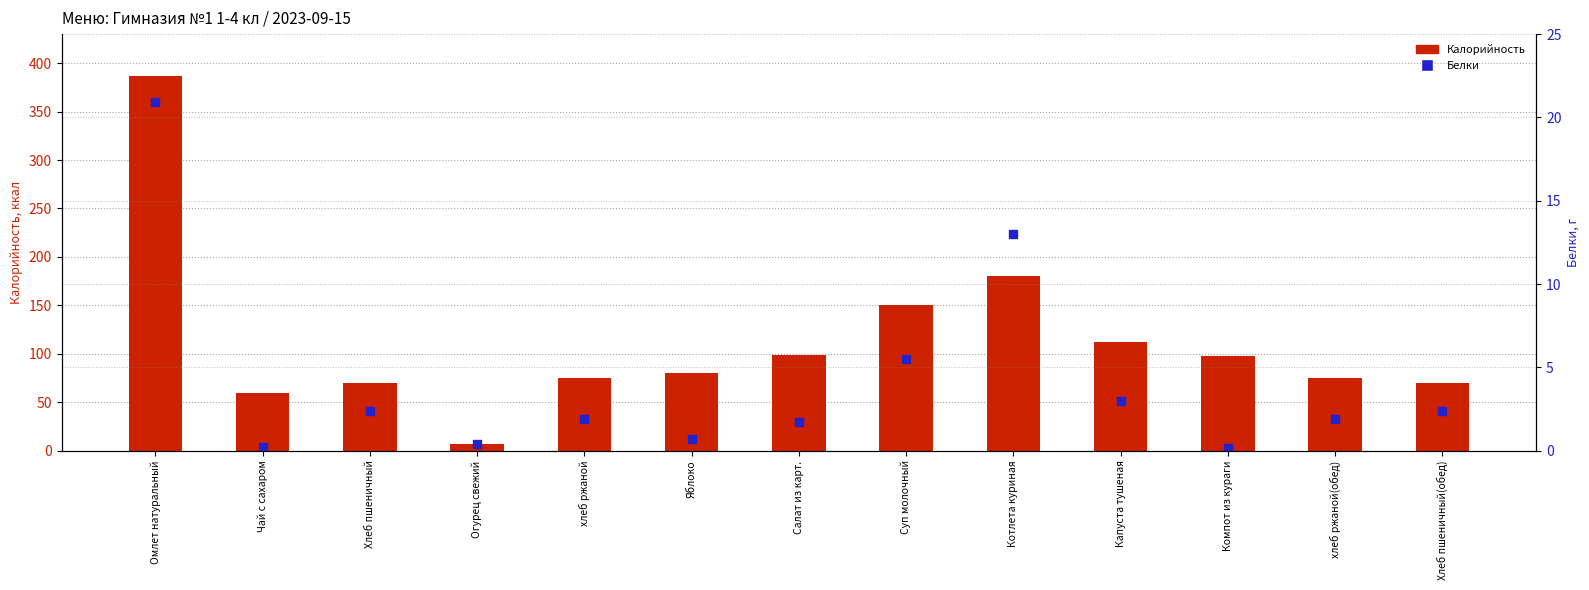

What are all the series names shown in the legend?

Калорийность, Белки